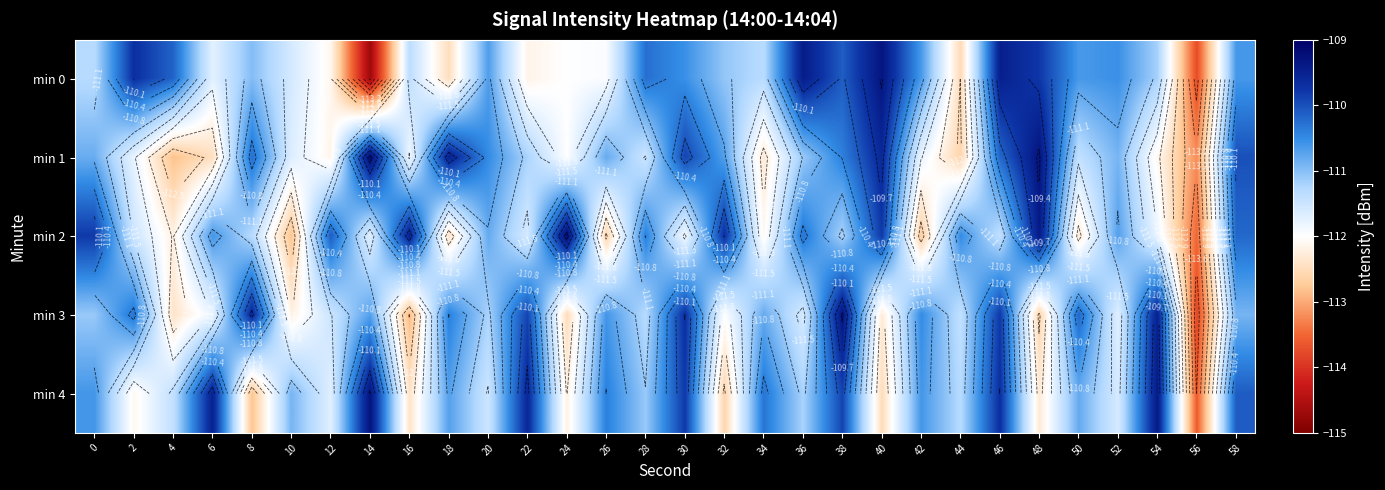

The value of min 0 at 10 is -111.6. True or false?

True